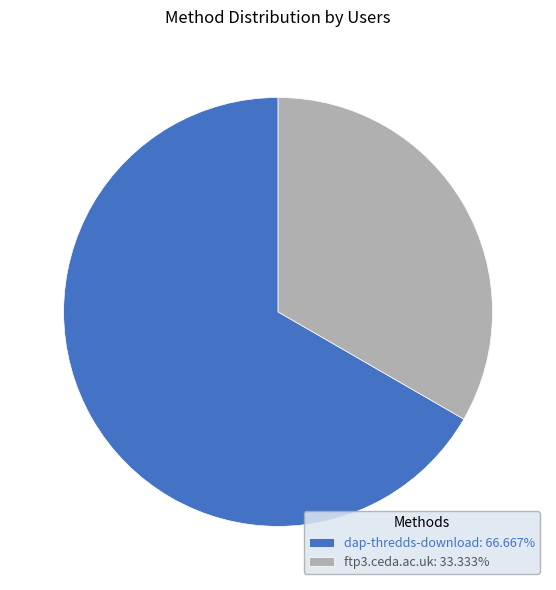

Between dap-thredds-download and ftp3.ceda.ac.uk, which is larger?

dap-thredds-download